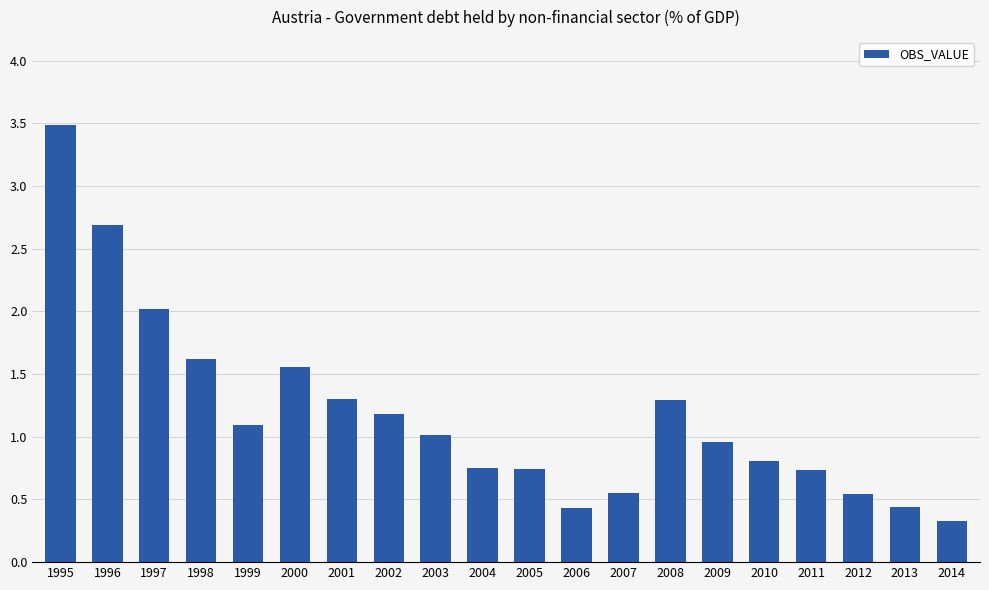

Does the chart contain stacked bars?

No